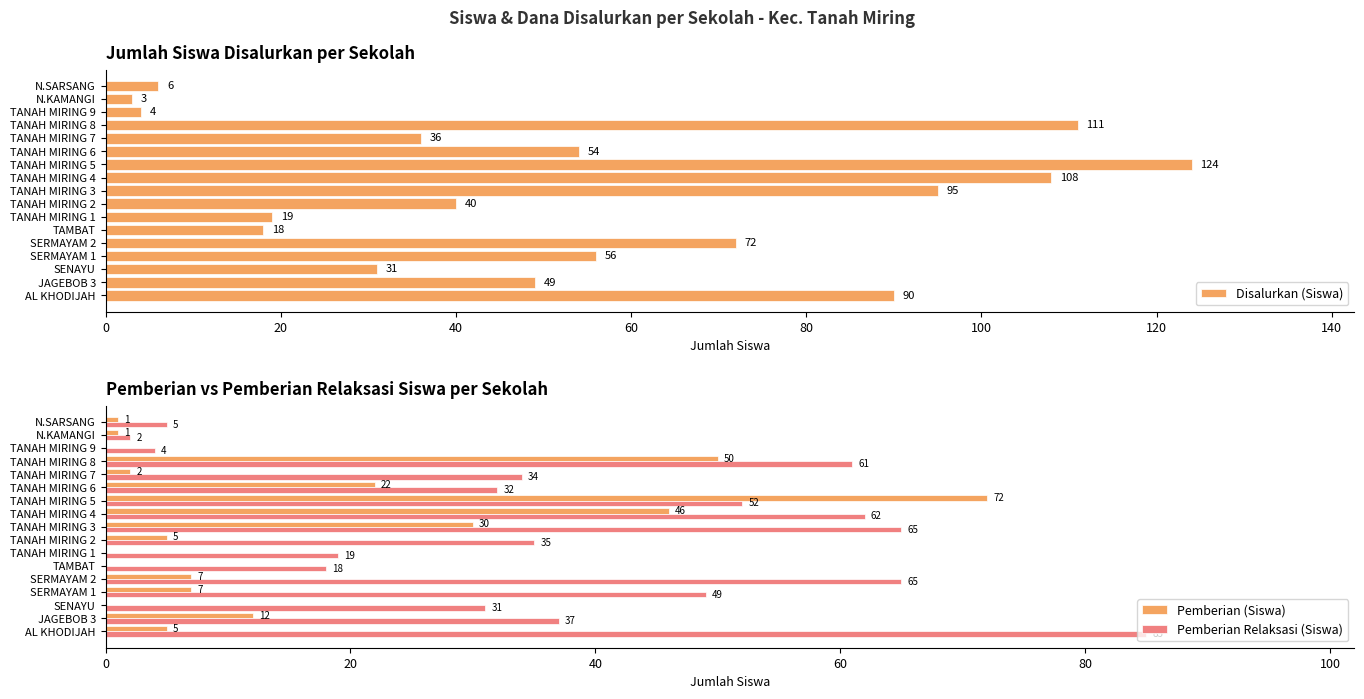

What is the average value of the Disalurkan (Siswa) series?

54